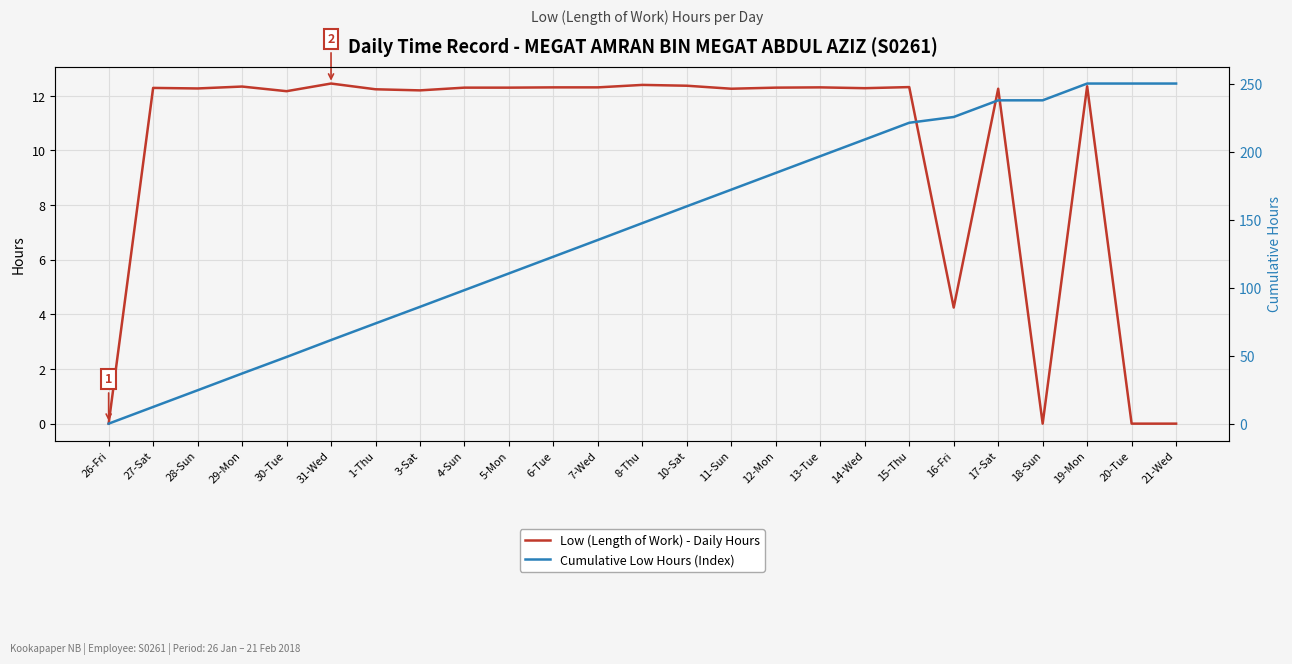

Reading right to left, transcribe all the data shown in this chart.

Low (Length of Work) - Daily Hours: 21-Wed=0.0	20-Tue=0.0	19-Mon=12.3	18-Sun=0.0	17-Sat=12.3	16-Fri=4.2	15-Thu=12.3	14-Wed=12.3	13-Tue=12.3	12-Mon=12.3	11-Sun=12.3	10-Sat=12.4	8-Thu=12.4	7-Wed=12.3	6-Tue=12.3	5-Mon=12.3	4-Sun=12.3	3-Sat=12.2	1-Thu=12.2	31-Wed=12.4	30-Tue=12.2	29-Mon=12.3	28-Sun=12.3	27-Sat=12.3	26-Fri=0.0
Cumulative Low Hours (Index): 21-Wed=250.3	20-Tue=250.3	19-Mon=250.3	18-Sun=237.9	17-Sat=237.9	16-Fri=225.7	15-Thu=221.4	14-Wed=209.1	13-Tue=196.8	12-Mon=184.5	11-Sun=172.2	10-Sat=159.9	8-Thu=147.6	7-Wed=135.2	6-Tue=122.9	5-Mon=110.6	4-Sun=98.3	3-Sat=86.0	1-Thu=73.8	31-Wed=61.5	30-Tue=49.1	29-Mon=36.9	28-Sun=24.6	27-Sat=12.3	26-Fri=0.0